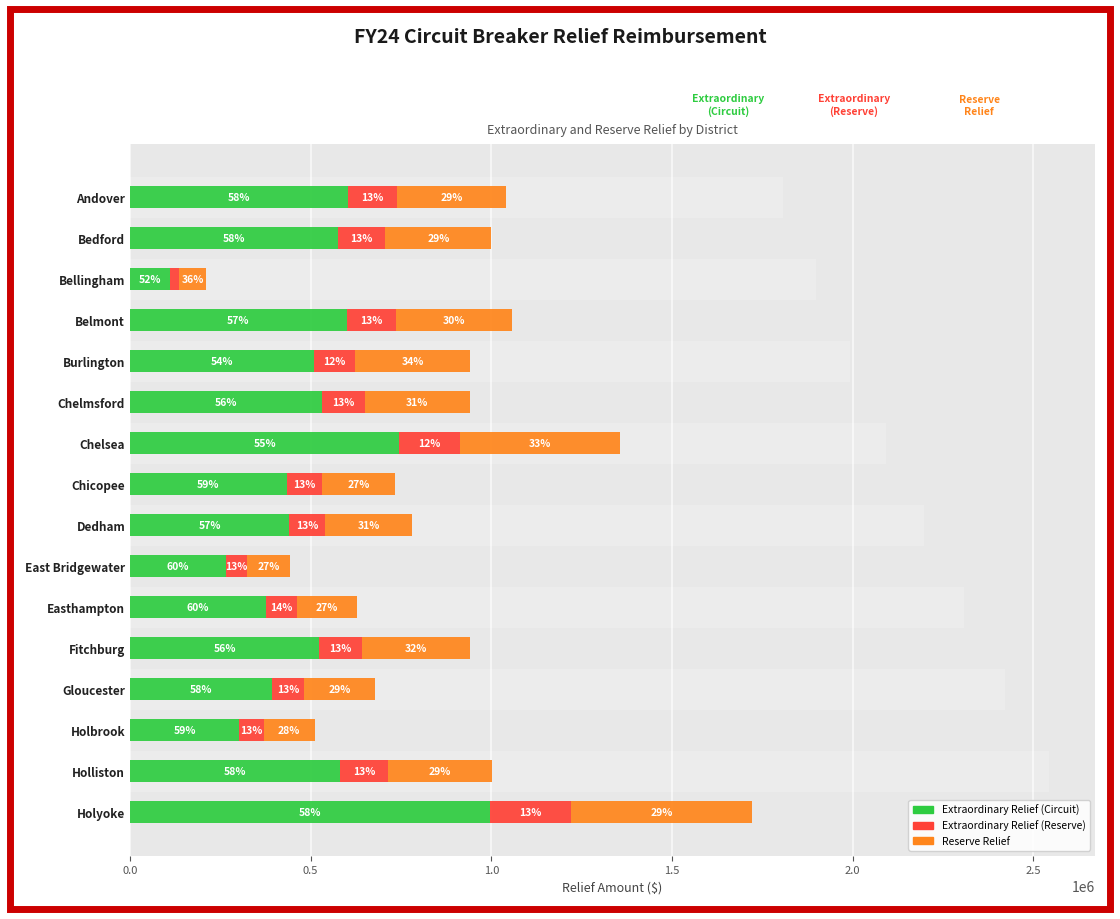

Reading left to right, list all the values displayed in this chart.

Extraordinary Relief (Circuit): 603194	576149	111002	600341	508804	530908	744905	434325	441006	264596	376973	523693	392762	301716	582325	995476
Extraordinary Relief (Reserve): 136203	130096	25064	135559	114889	119881	168202	98072	99580	59747	85122	118251	88687	68128	131491	224782
Reserve Relief: 301550	294059	75554	322444	317230	289082	441970	200875	238737	119256	167133	299896	197468	141194	289200	500996